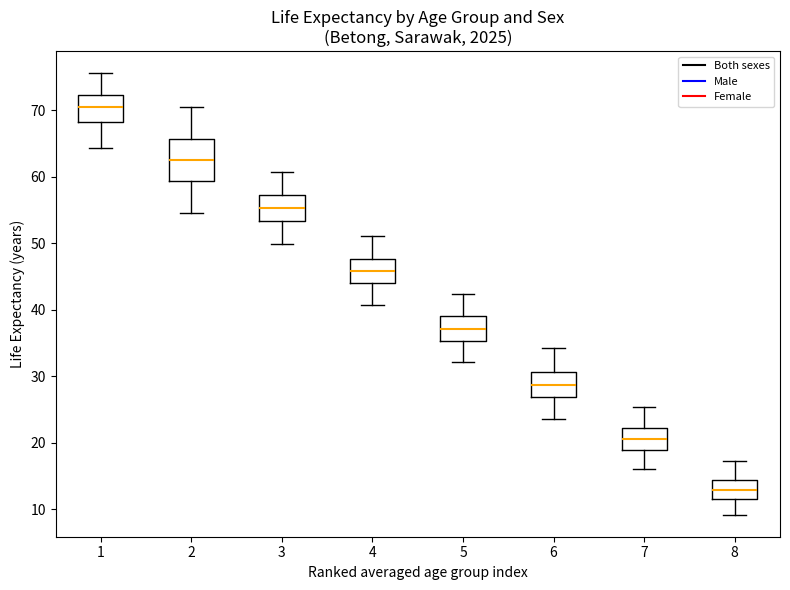

Reading left to right, transcribe this box plot: for each box, give where its median line is, the range the box spans, and where its two whiskers end, as read against the y-axis. The values are not printed on the chart, so give them approximately, as read against the axis.

1: median 71, box 68 to 72, whiskers 64 to 76
2: median 63, box 59 to 66, whiskers 55 to 71
3: median 55, box 53 to 57, whiskers 50 to 61
4: median 46, box 44 to 48, whiskers 41 to 51
5: median 37, box 35 to 39, whiskers 32 to 42
6: median 29, box 27 to 31, whiskers 24 to 34
7: median 21, box 19 to 22, whiskers 16 to 25
8: median 13, box 12 to 14, whiskers 9 to 17